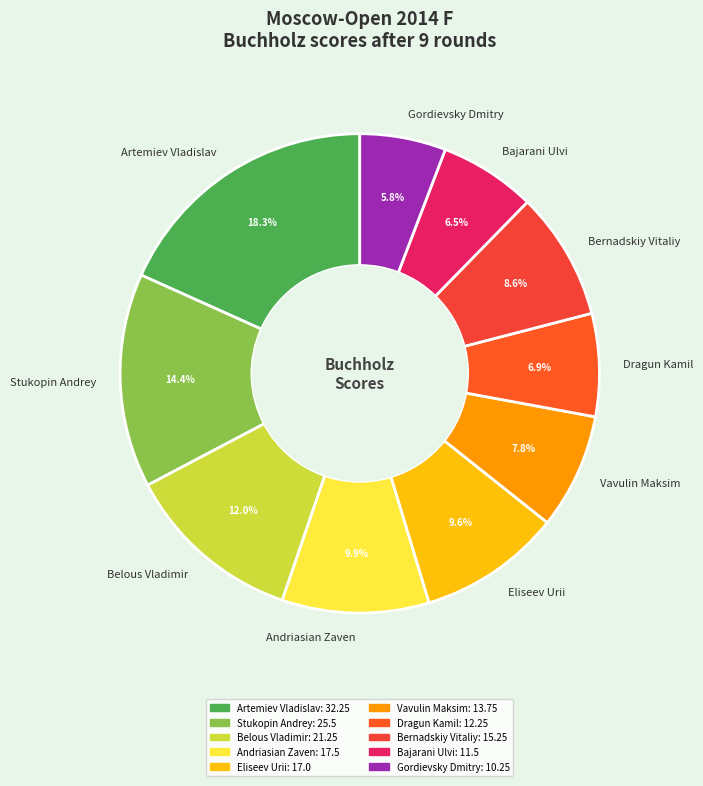

Is Vavulin Maksim the majority of the pie?

No